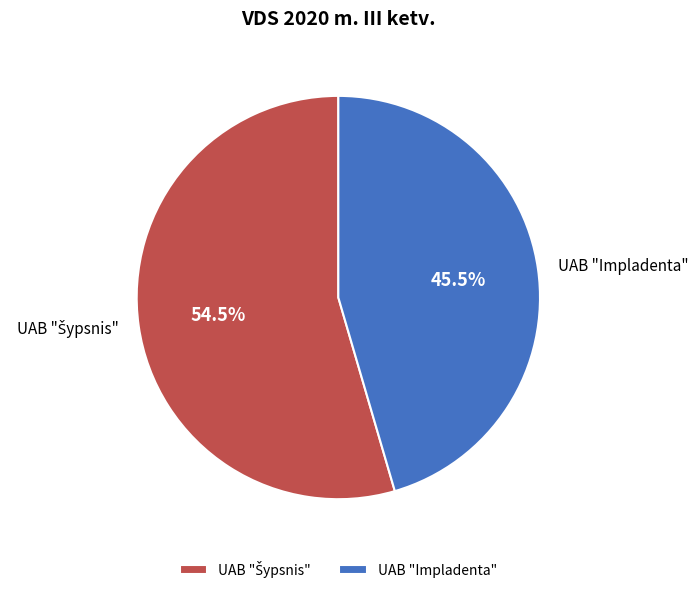

Does any single category account for the majority?

Yes